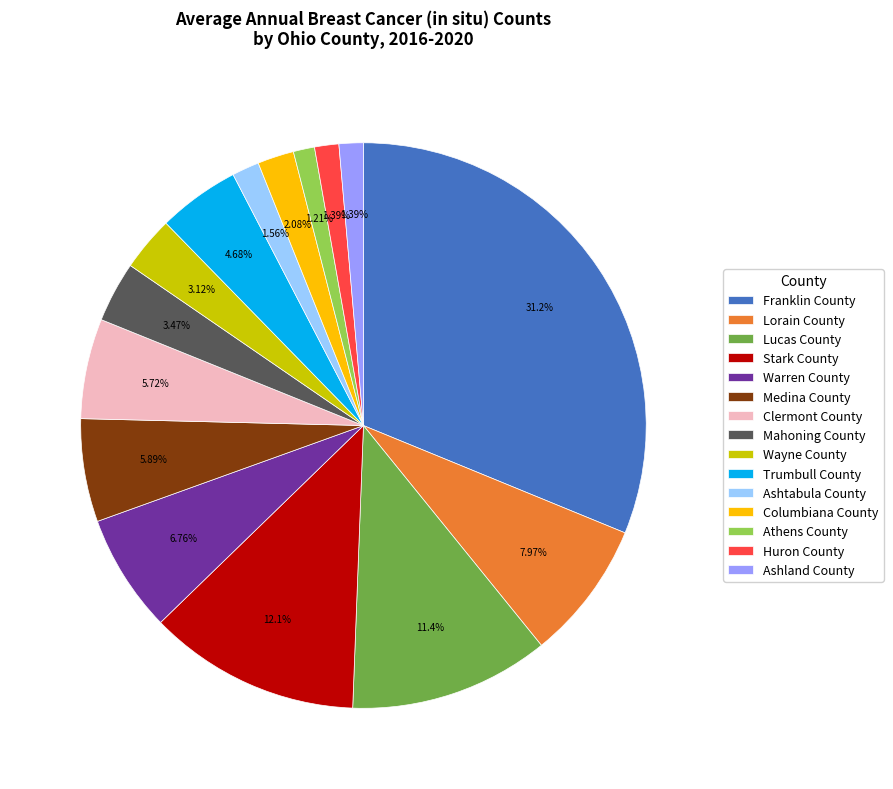

Which slice is the largest?

Franklin County